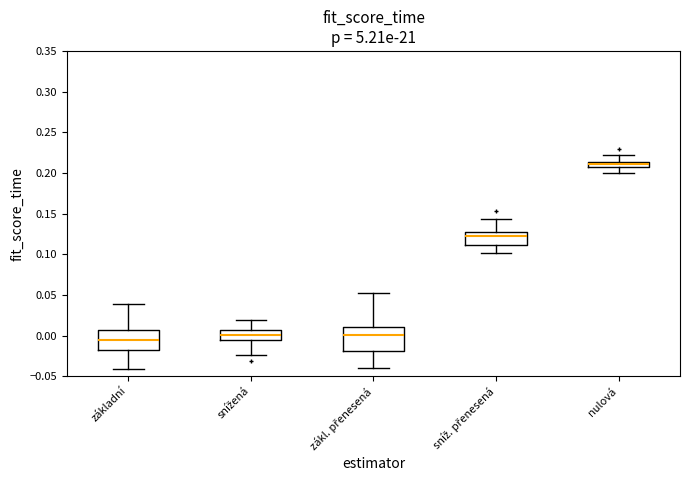

Where does the lower whisker of the box for nulová end on the y-axis? The values are not printed on the chart, so give them approximately, as read against the axis.

0.200